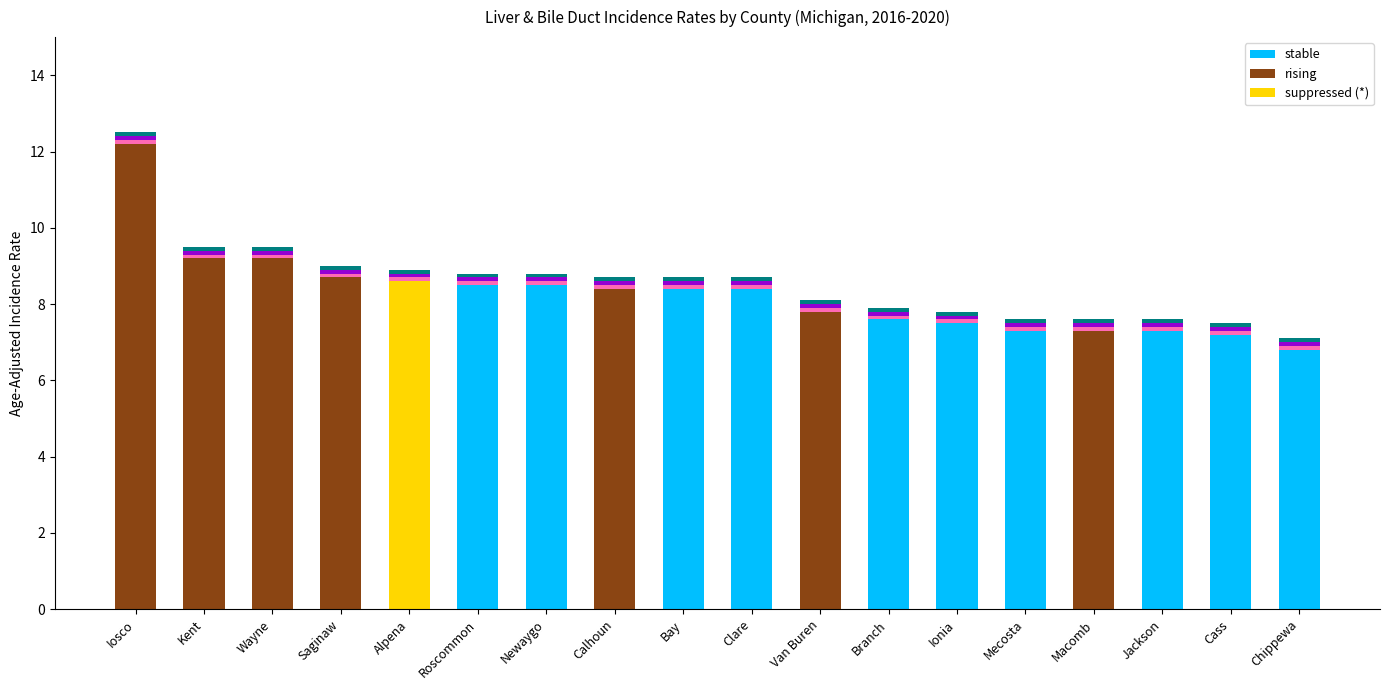

Is the value of suppressed (*) at Mecosta greater than the value of rising at Saginaw?

No